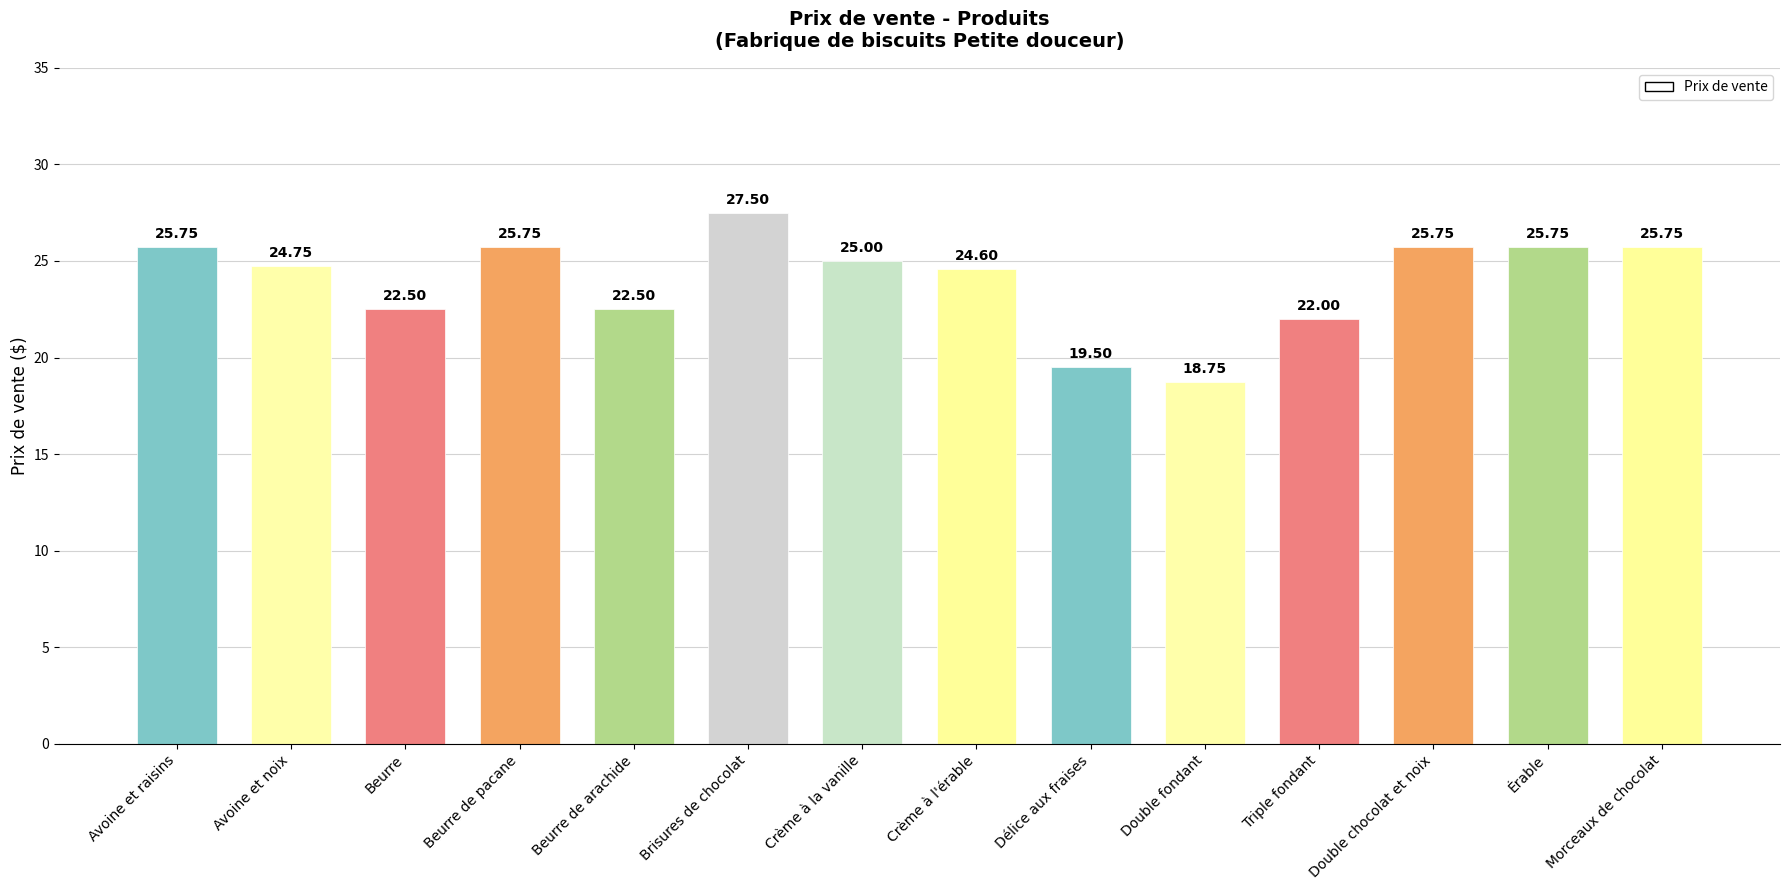

What is the label of the 4th bar from the right?

Triple fondant